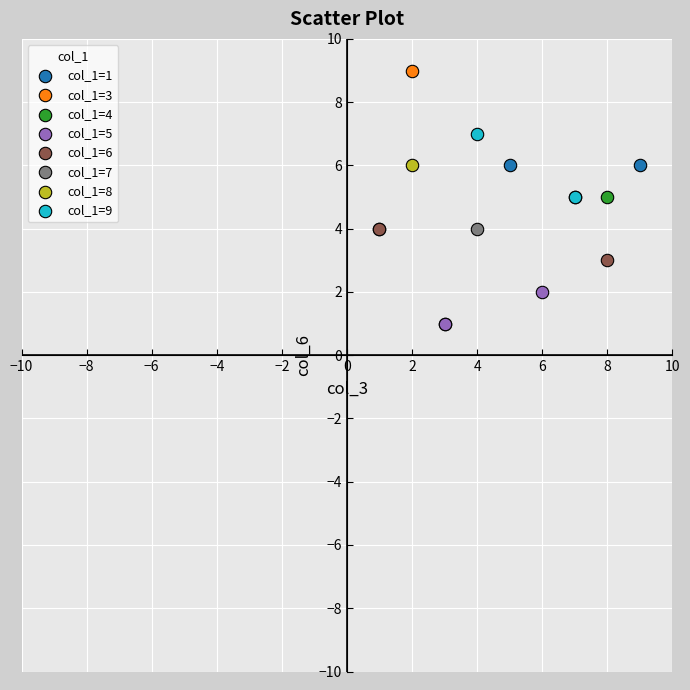

What are all the series names shown in the legend?

col_1=1, col_1=3, col_1=4, col_1=5, col_1=6, col_1=7, col_1=8, col_1=9